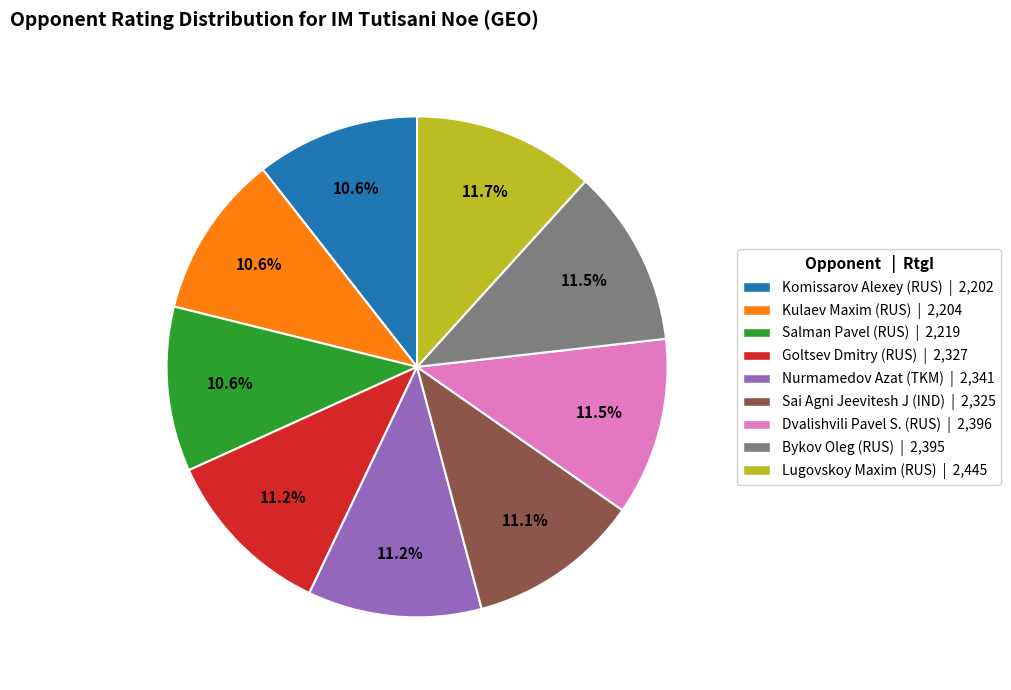

Does Sai Agni Jeevitesh J (IND) account for over 50% of the chart?

No